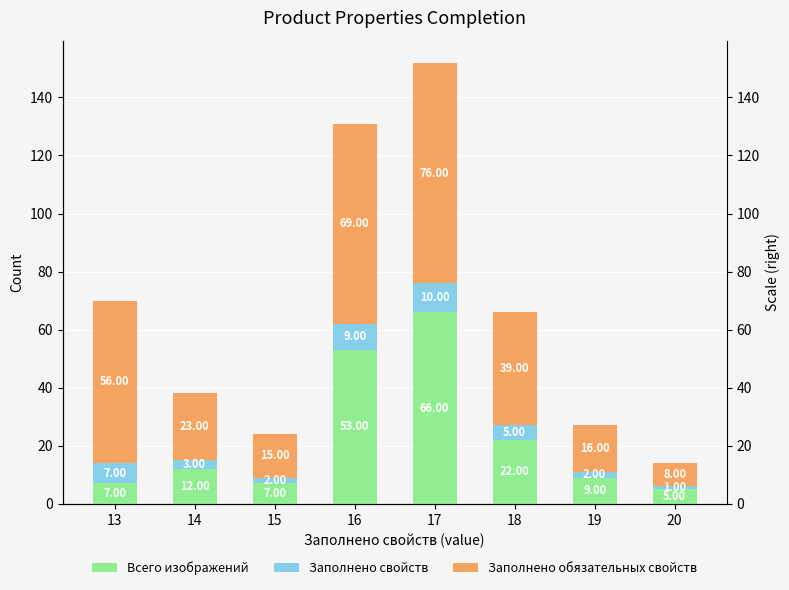

How many bars are there in each group?

3